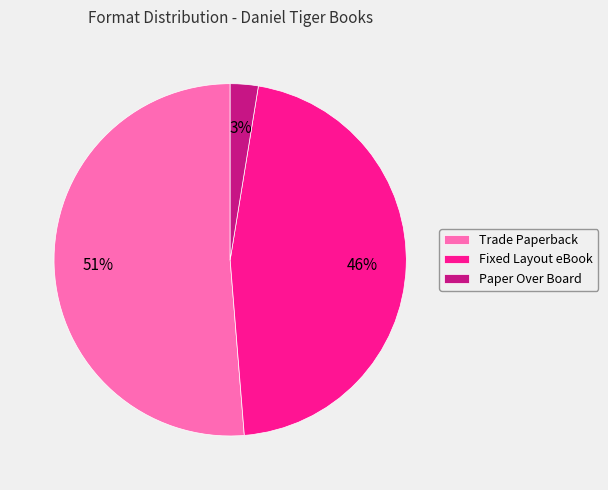

Do Paper Over Board and Trade Paperback together represent more than half of the pie?

Yes